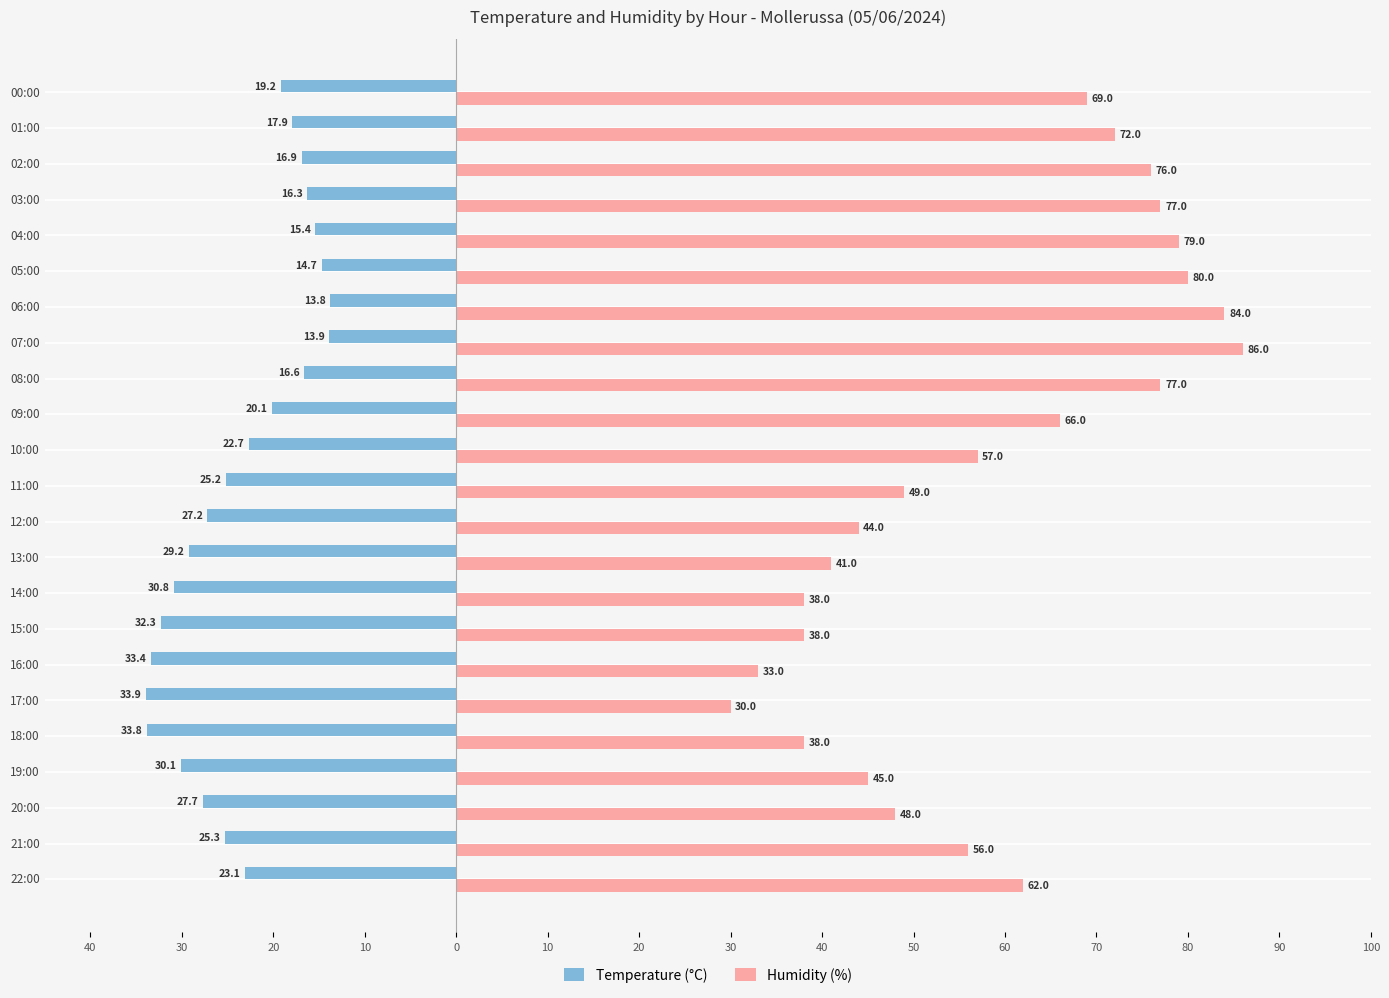

What are all the series names shown in the legend?

Temperature (°C), Humidity (%)